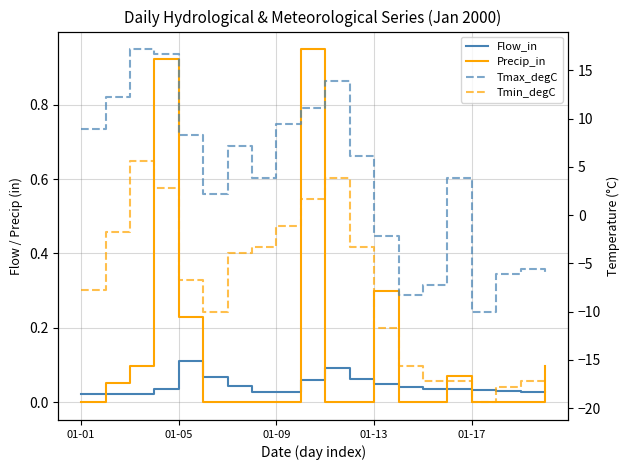

In Precip_in, how many points are higher than both neighbors (excluding endpoints)?

4